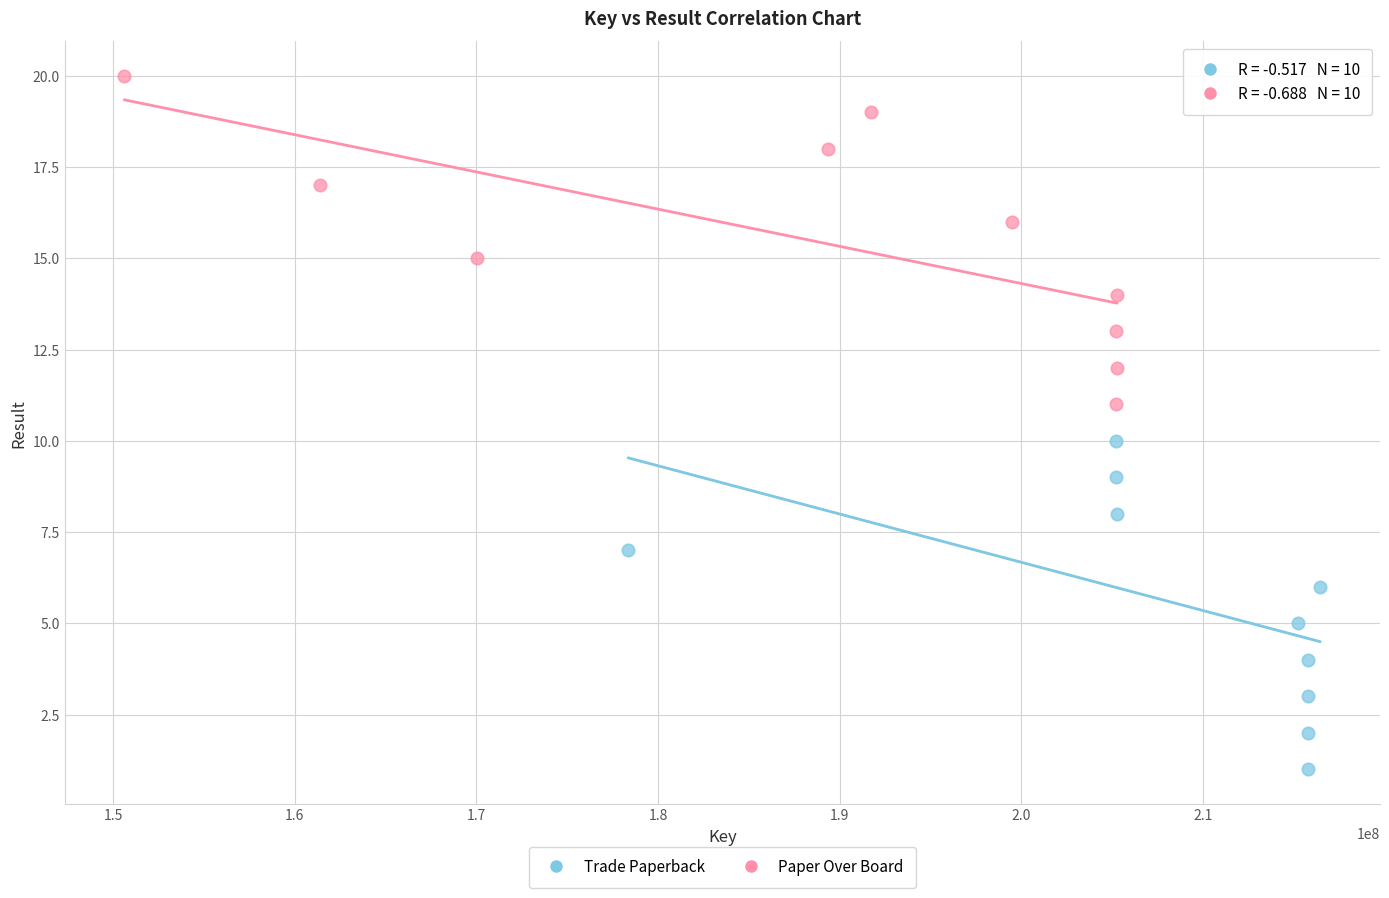

Which series contains the lowest Y value?

Trade Paperback